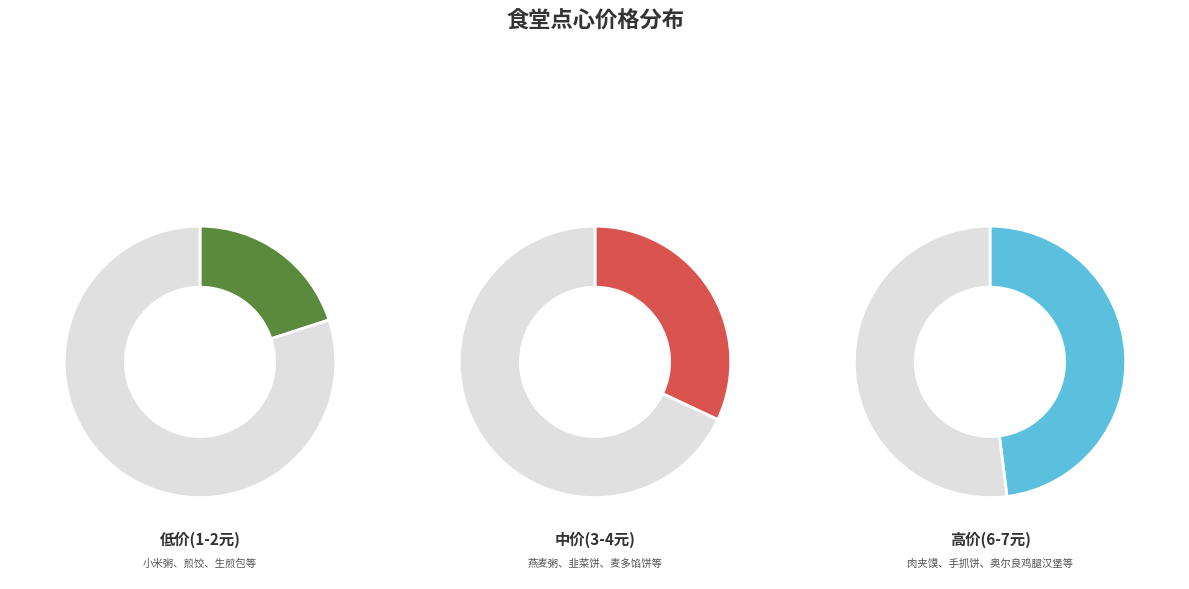

Does 生煎包 represent more than half of the total?

No